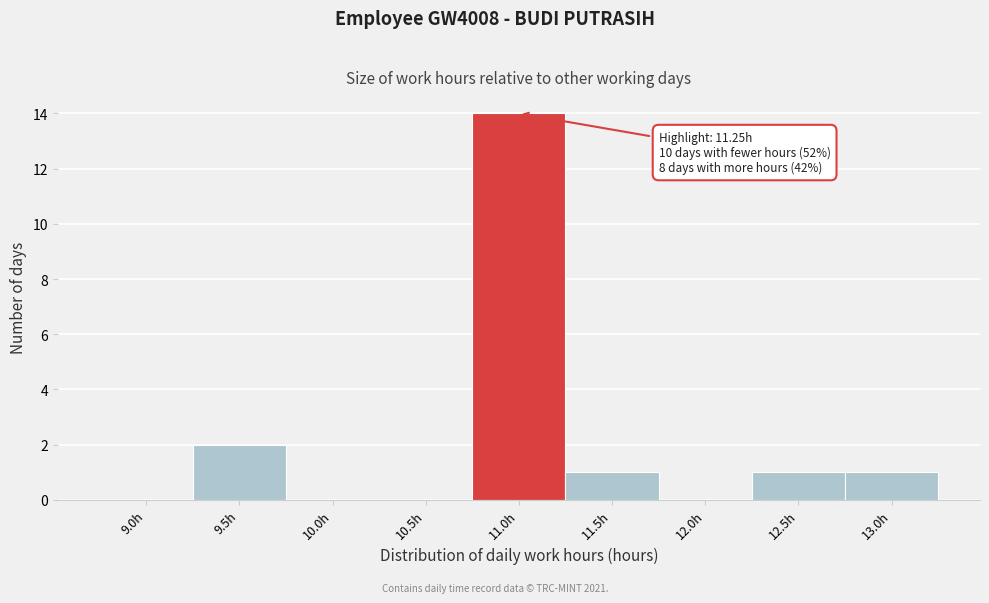

Reading left to right, transcribe all the data shown in this chart.

9.0h=0	9.5h=2	10.0h=0	10.5h=0	11.0h=14	11.5h=1	12.0h=0	12.5h=1	13.0h=1